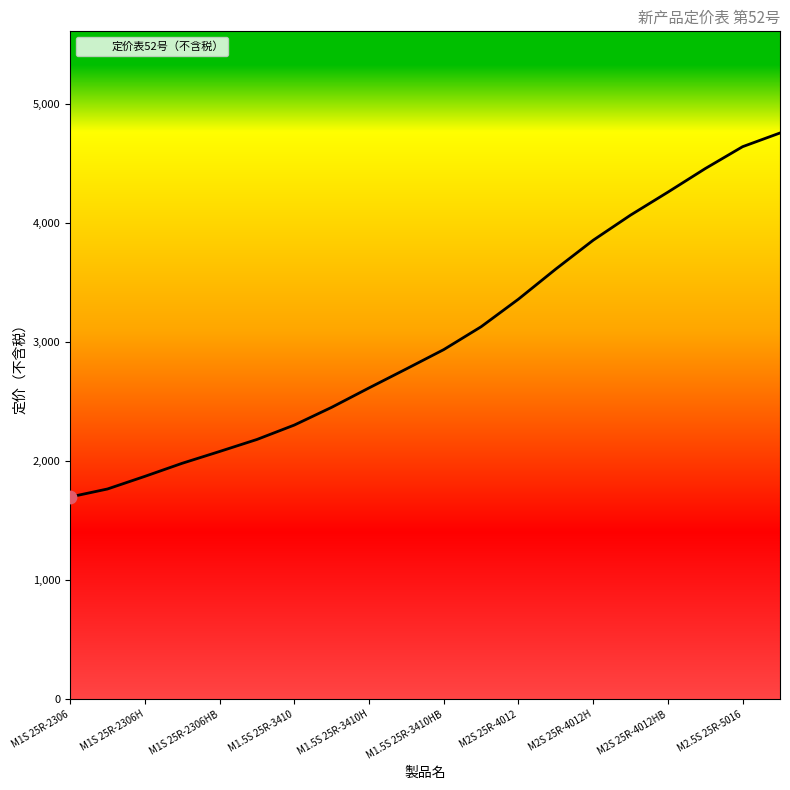

Approximately how many times larger is the value at M1.5S 25R-3410 compared to M1.5S 25L-3410?

0.9